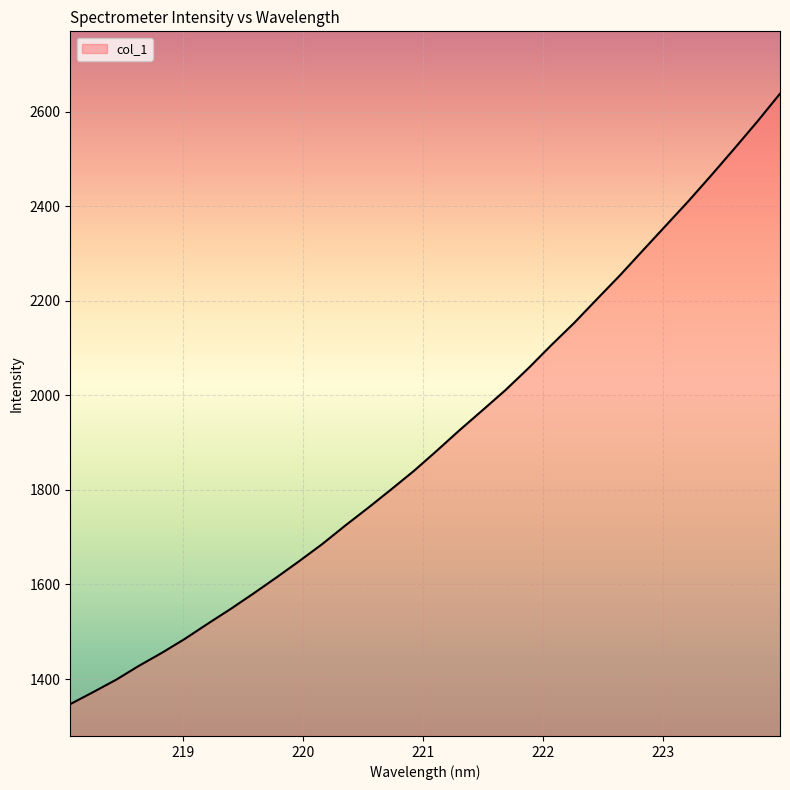

What is the difference between the maximum and minimum values?

1290.7